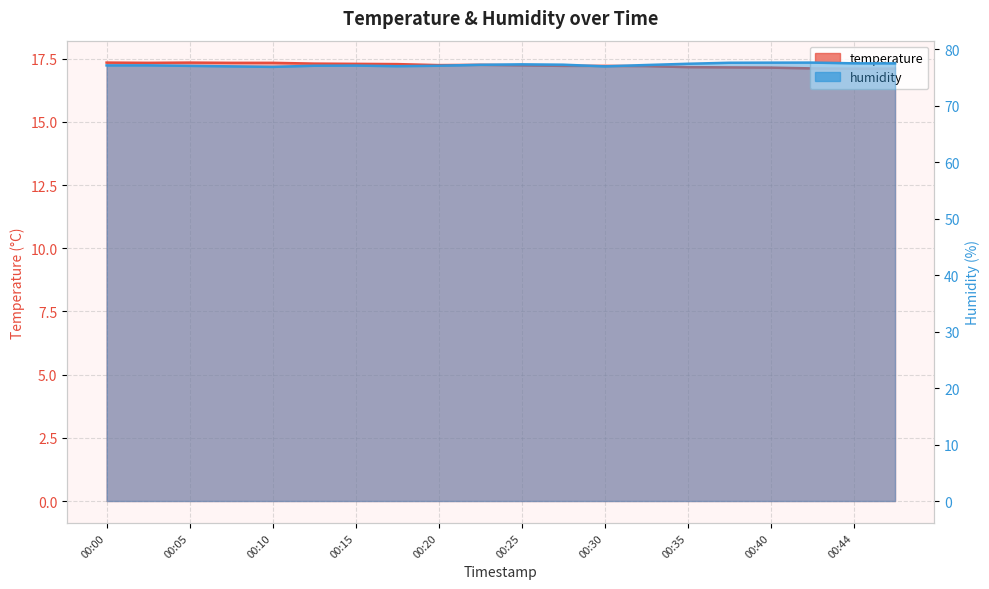

What are all the series names shown in the legend?

temperature, humidity